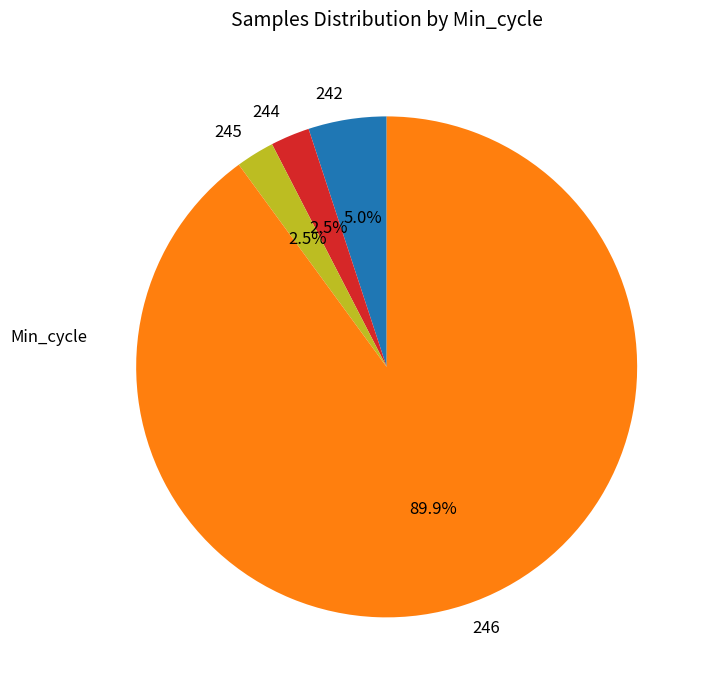

To the nearest percent, what portion does 246 represent?

90%